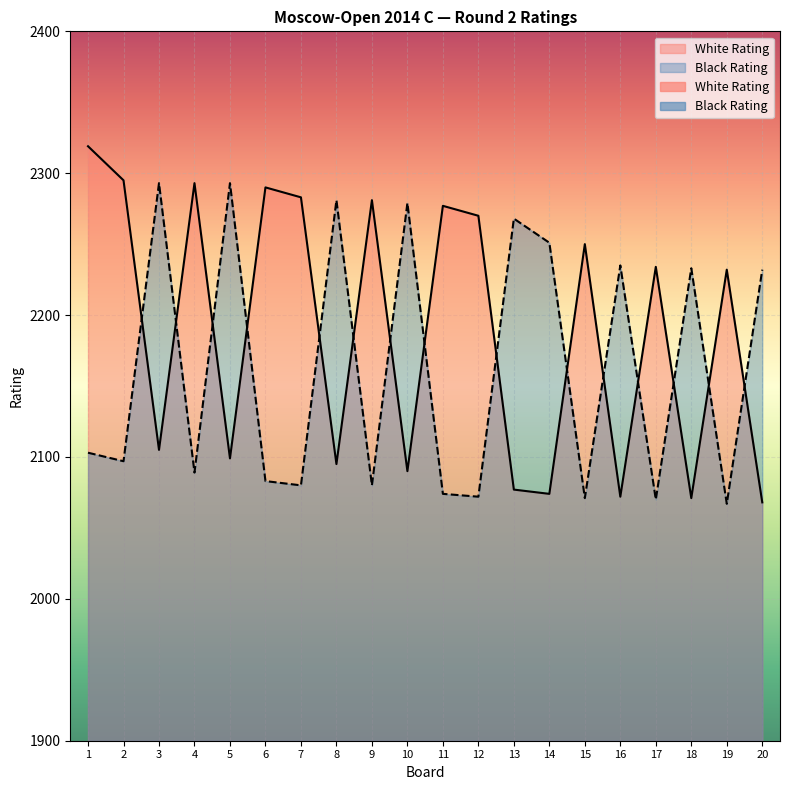

What is the difference between the highest and lowest values at 4?

204